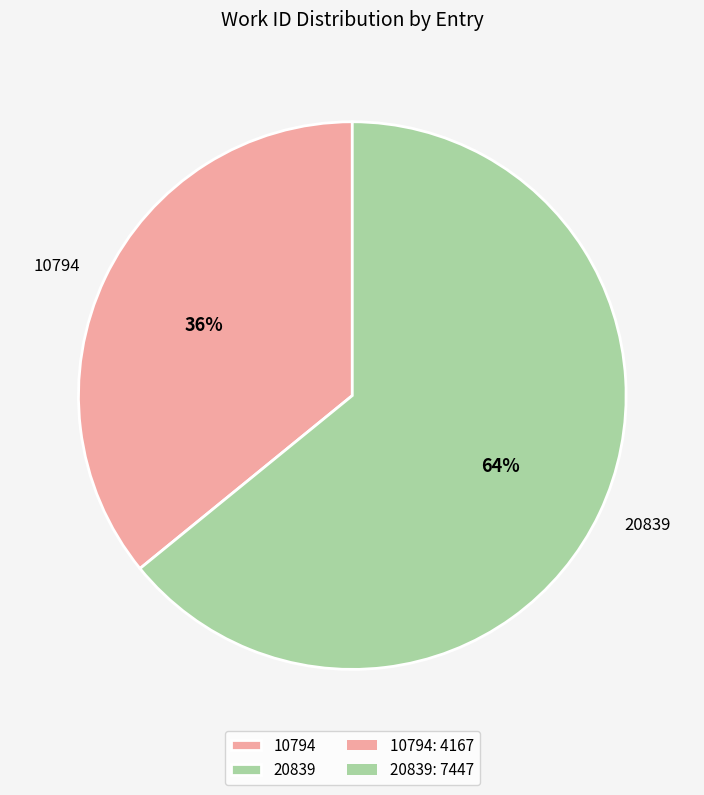

Does any single category account for the majority?

Yes